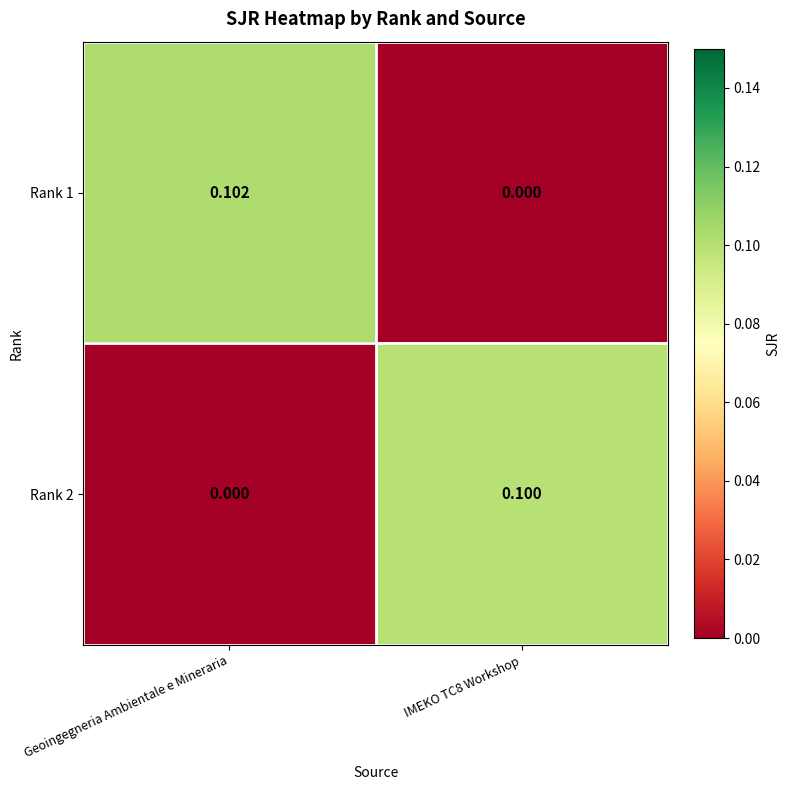

Which label corresponds to the largest value in the chart?

Geoingegneria Ambientale e Mineraria